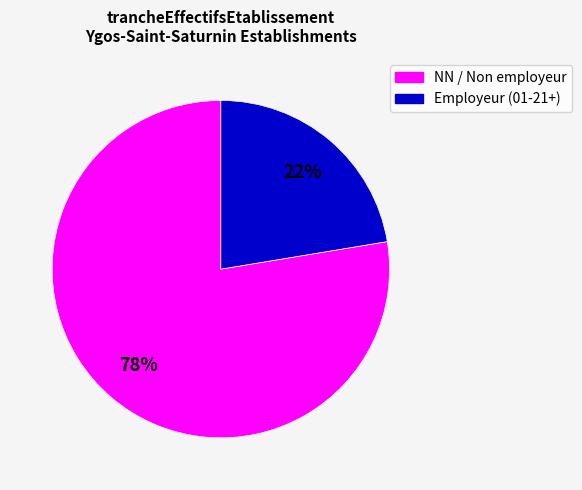

Does any single category account for the majority?

Yes